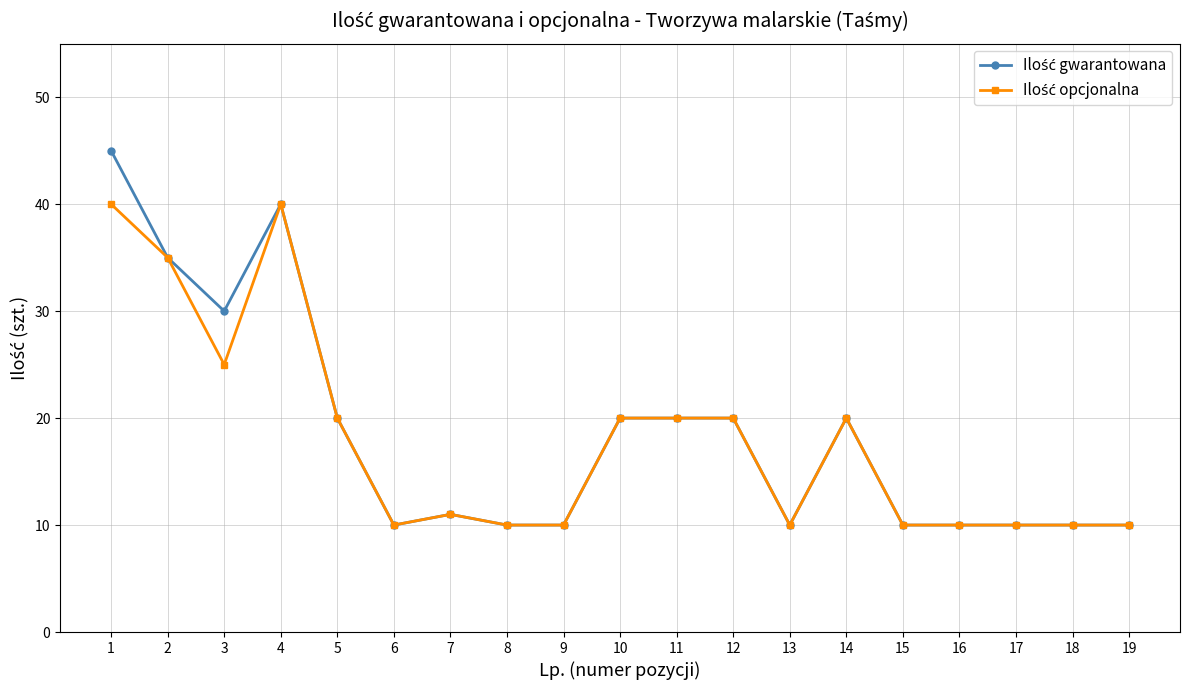

What is the greatest value displayed?

45